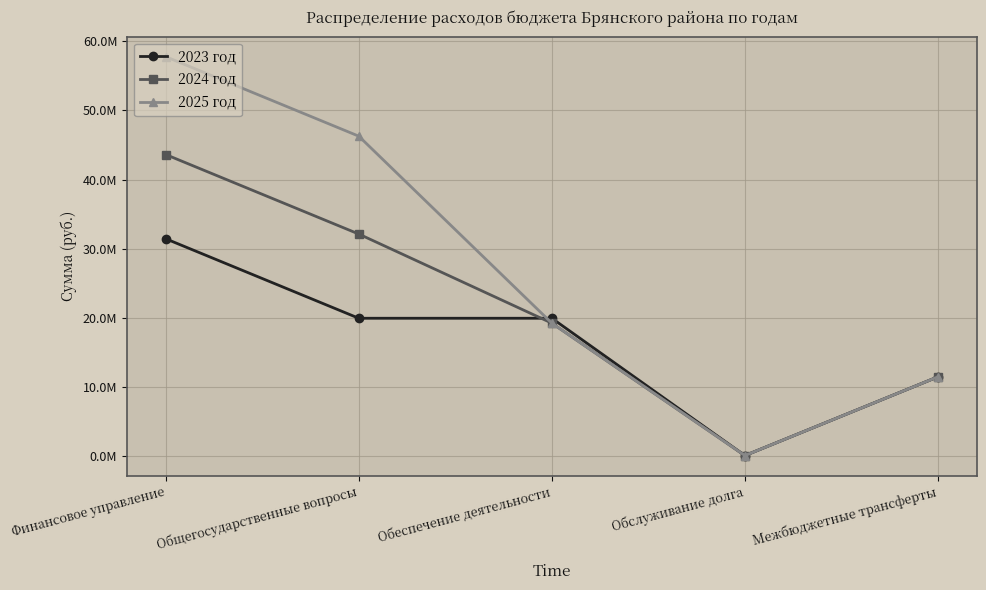

What is the value of the 2023 год point at the 2nd from the left?

19924439.9